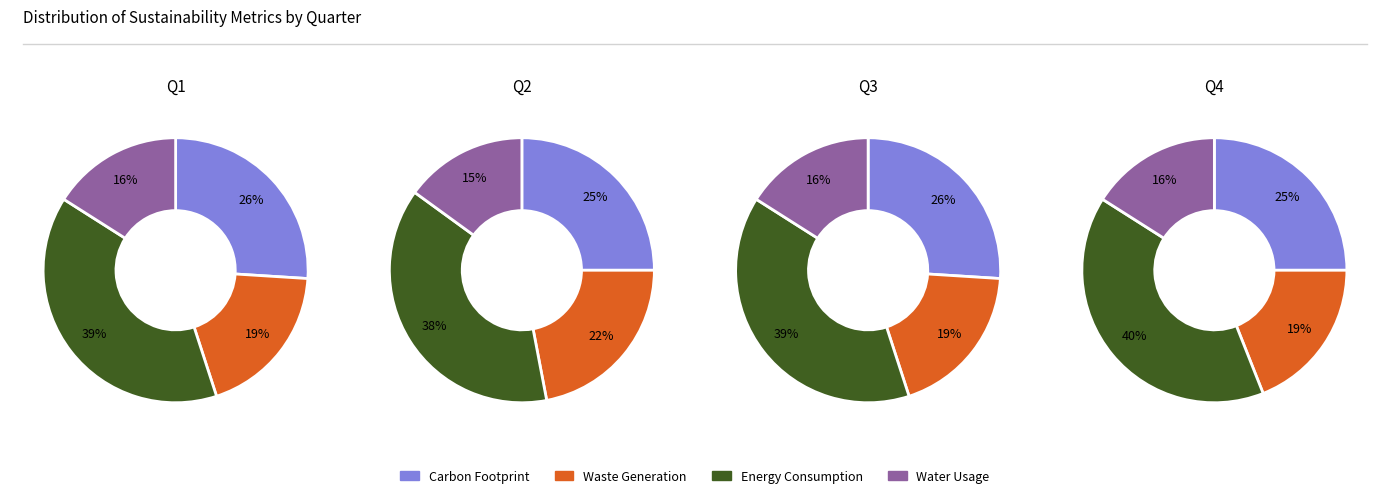

How many slices are in this pie chart?

4